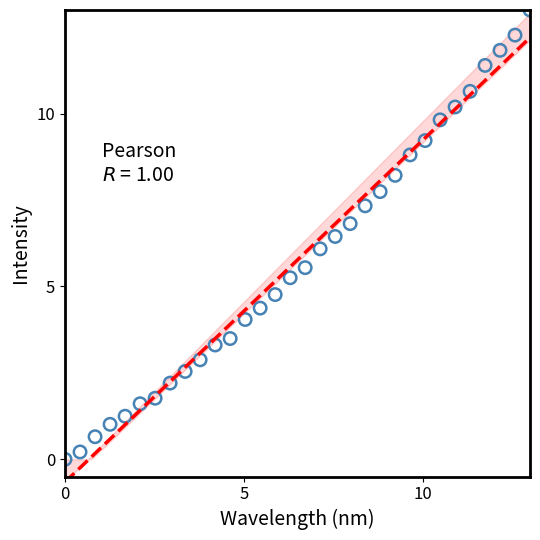

What is the range of X values (max minus min)?

13.0